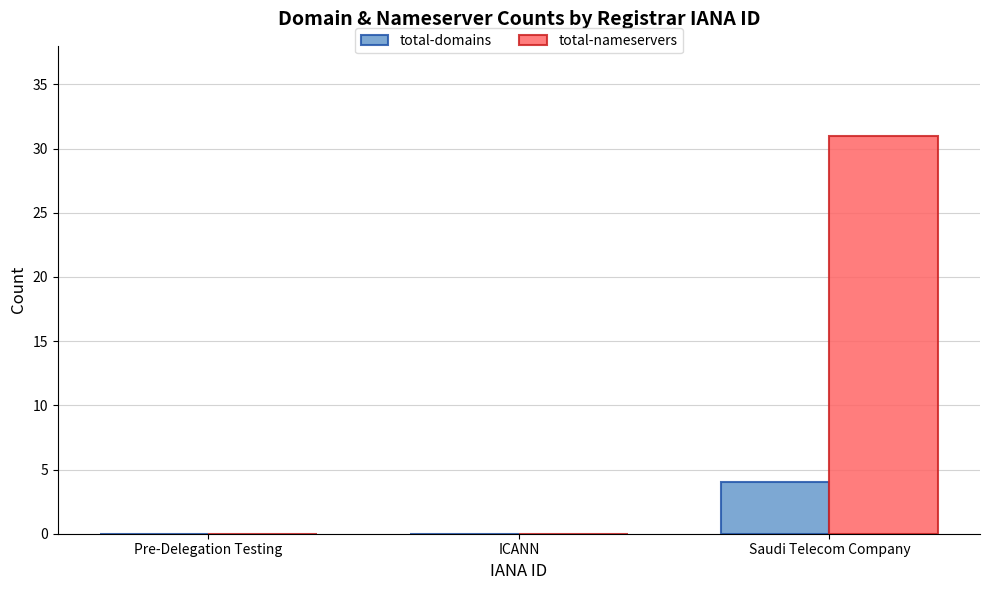

Count the number of data series in this chart.

2